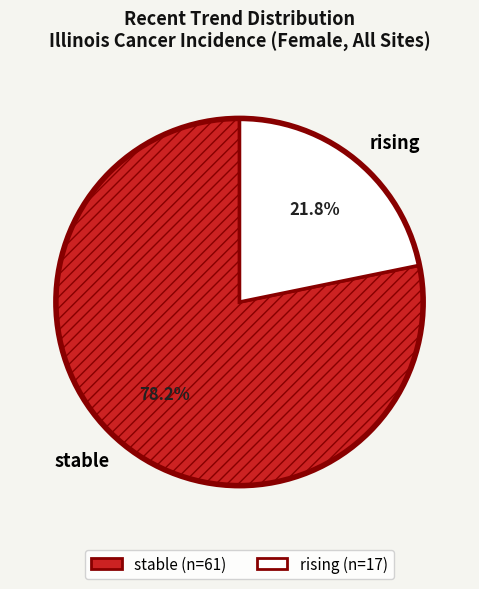

Between rising and stable, which is larger?

stable